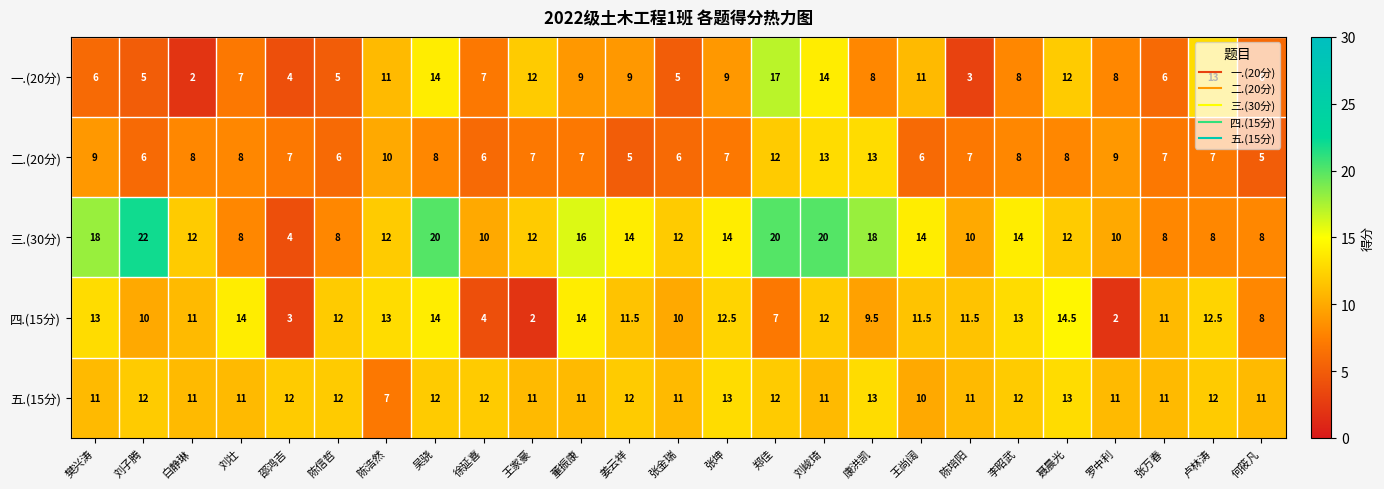

At which label does 三.(30分) first exceed 12?

樊兴涛